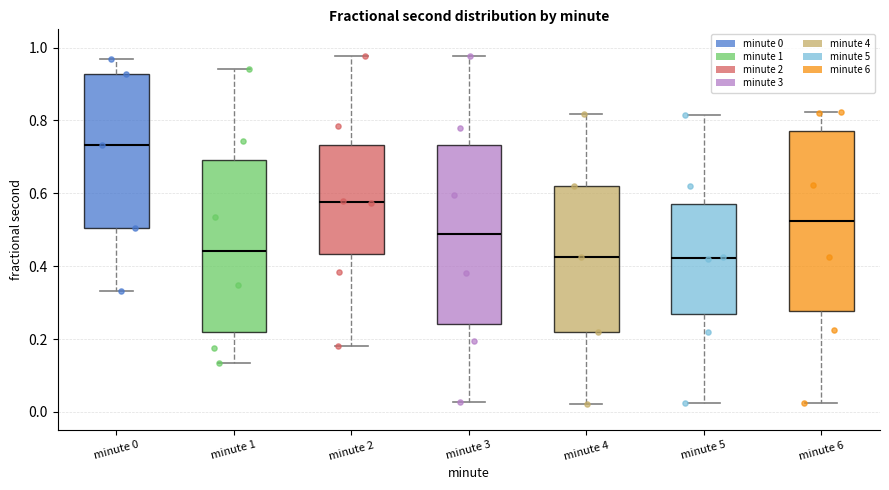

Where does the upper whisker of the box for minute 3 end on the y-axis? The values are not printed on the chart, so give them approximately, as read against the axis.

0.98